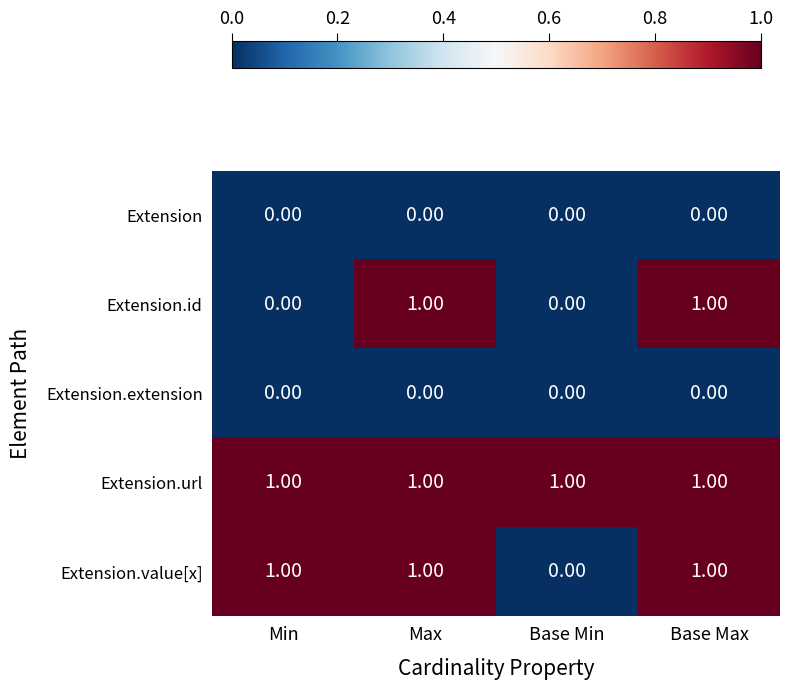

What is the total value across all series at Base Min?

1